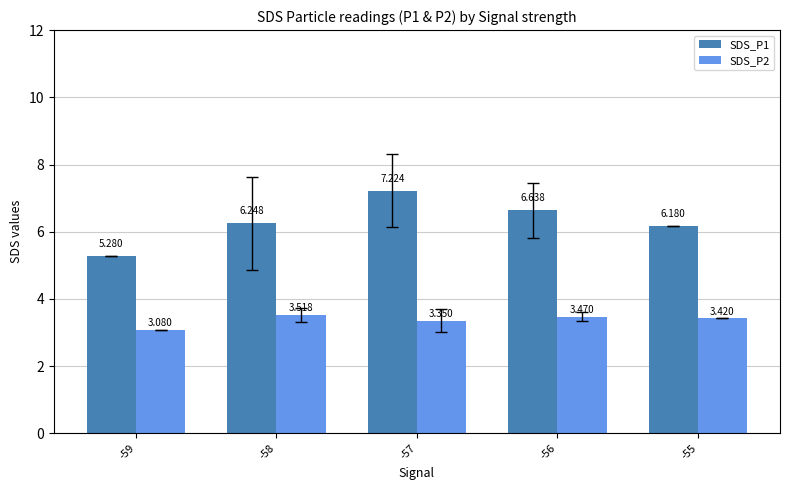

Which series has the largest total across all categories?

SDS_P1